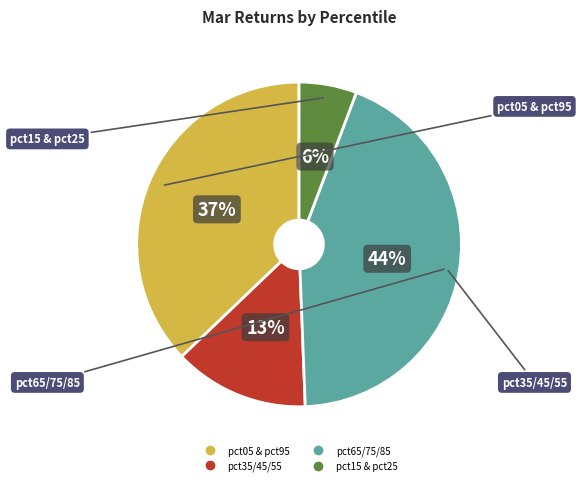

Is there any slice that represents more than half of the pie?

No